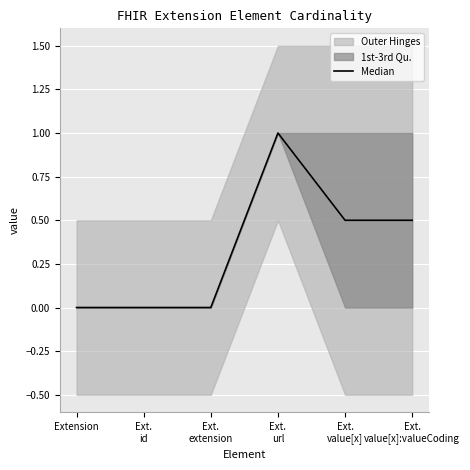

What position from the left is Extension?

1